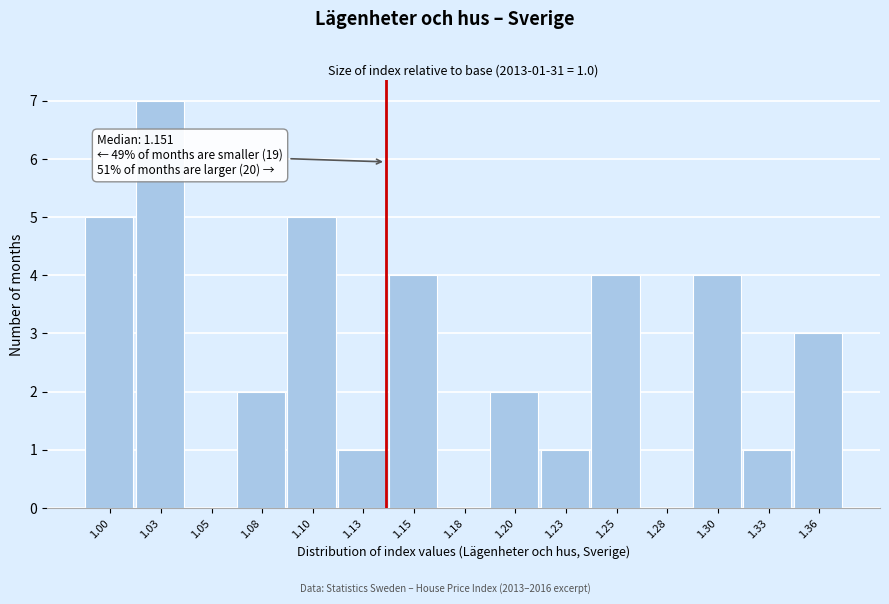

Reading left to right, what are all the values shown in this chart?

1.00=5	1.03=7	1.05=0	1.08=2	1.10=5	1.13=1	1.15=4	1.18=0	1.20=2	1.23=1	1.25=4	1.28=0	1.30=4	1.33=1	1.36=3